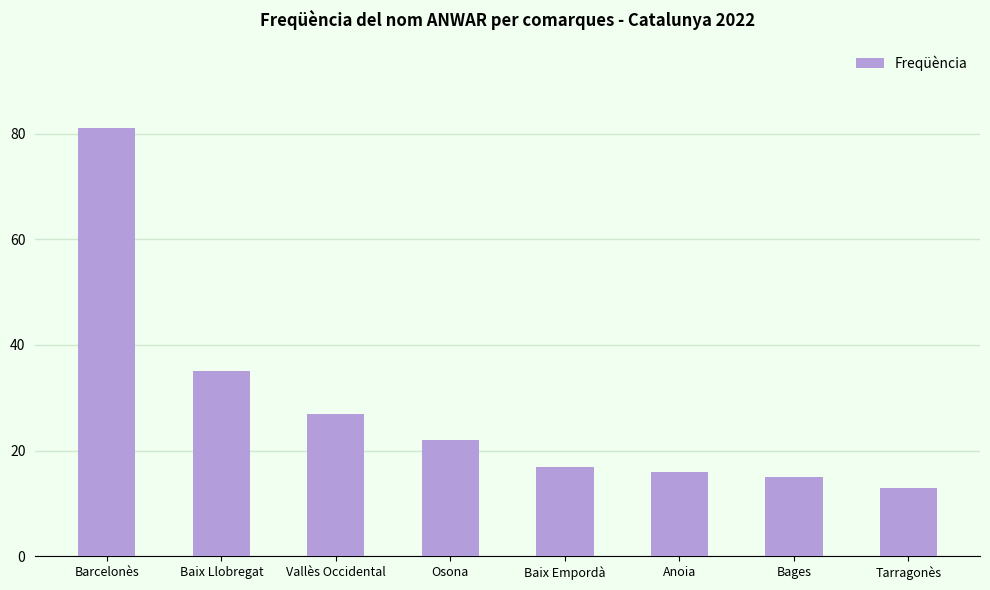

What is the change in value from Baix Empordà to Bages?

-2